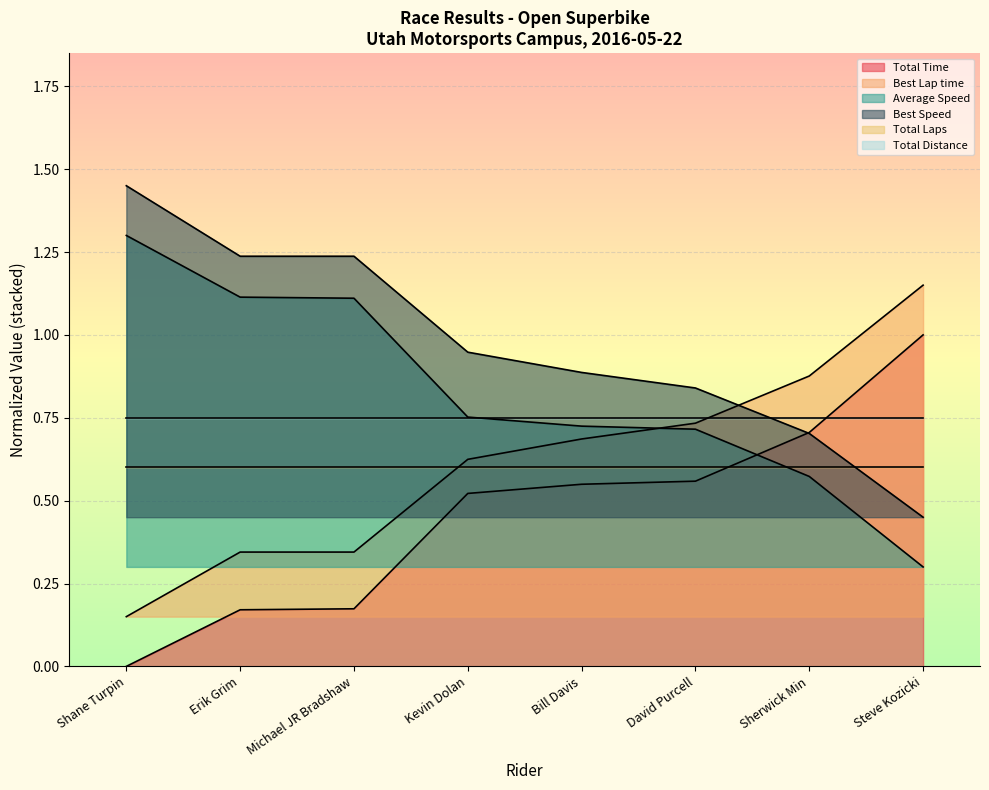

Is the value of Total Time at David Purcell greater than the value of Average Speed at Erik Grim?

No